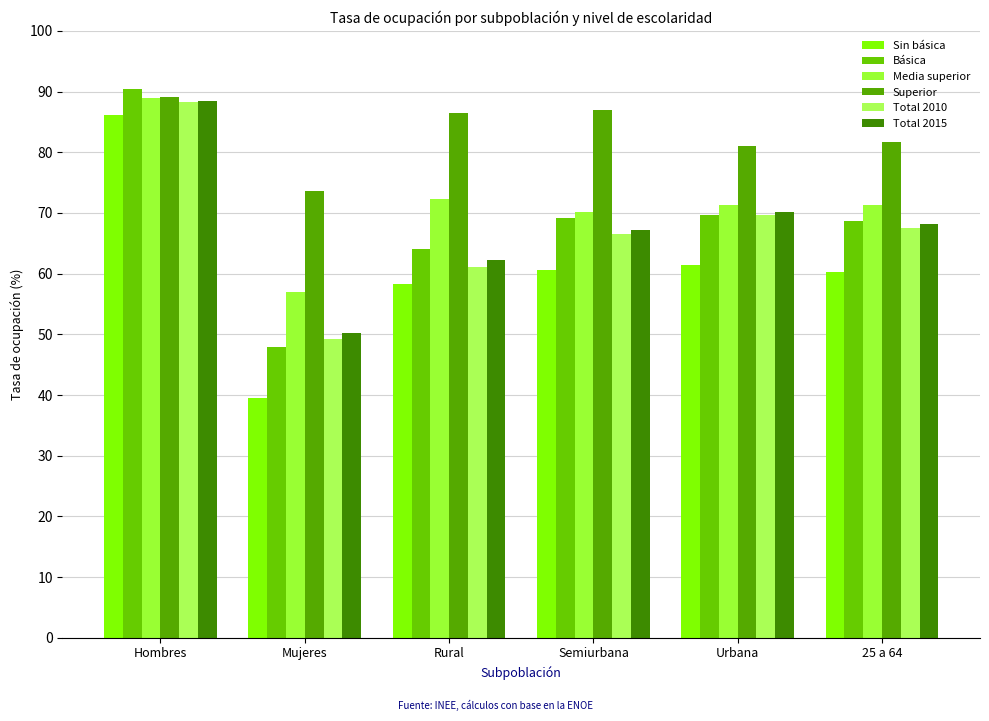

How many values in the Total 2010 series are below 67?

3